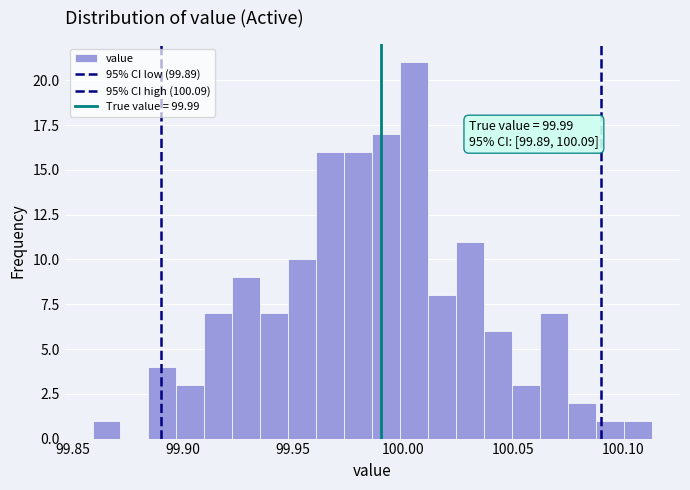

Around what value on the x-axis is the tallest bar? Give the approximate position of its centre, as read against the axis.

100.005